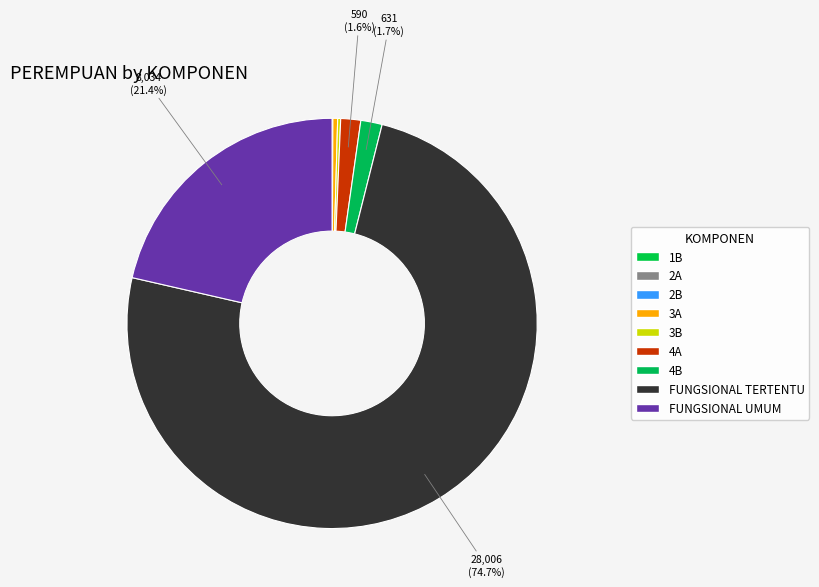

Do 3B and FUNGSIONAL UMUM together represent more than half of the pie?

No